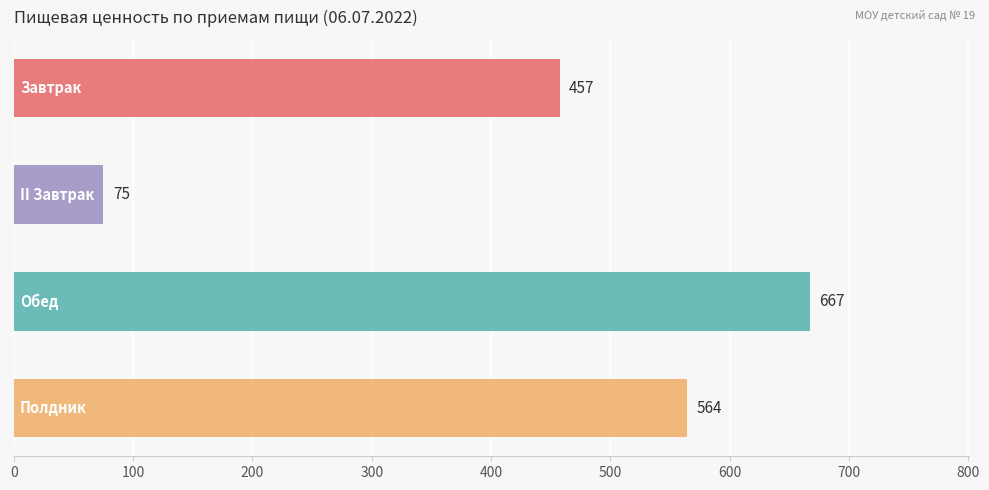

What is the sum of all values?

1763.8